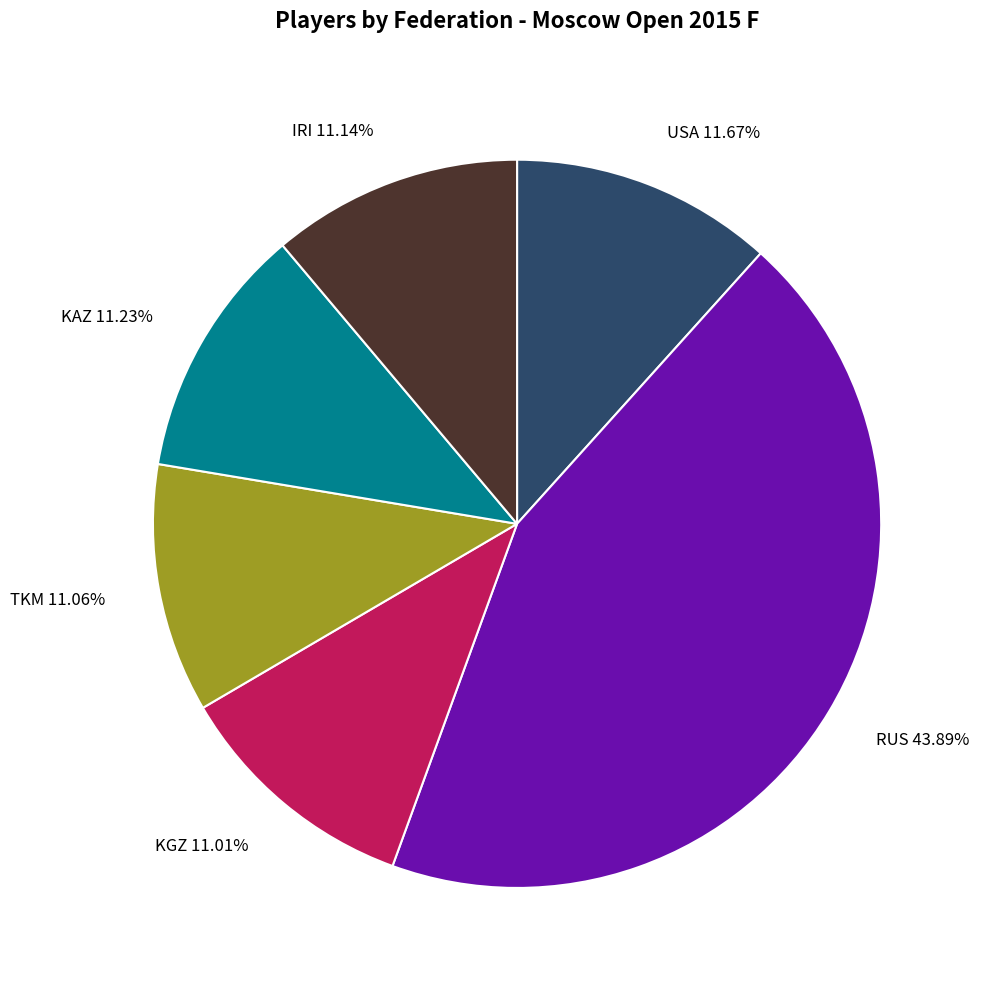

To the nearest percent, what is the difference between the largest and smallest slice percentages?

33%